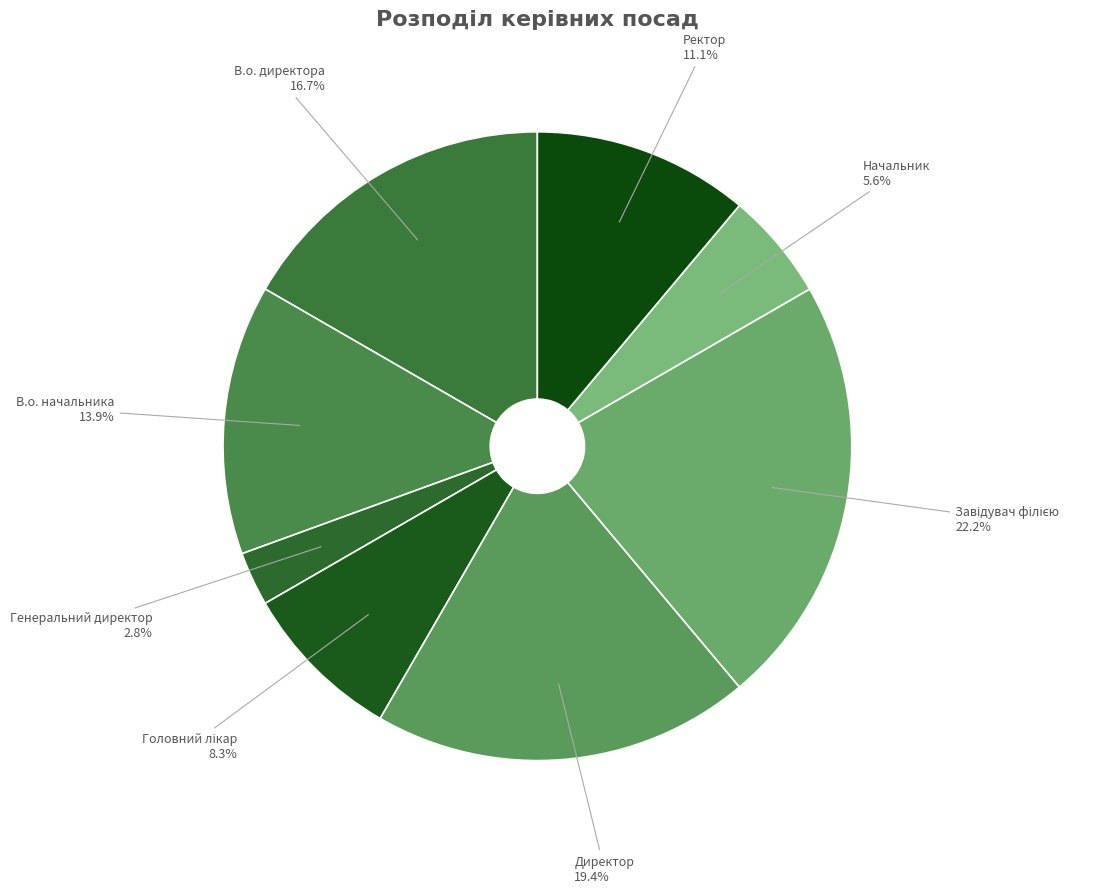

True or false: Директор accounts for 10% of the total.

False